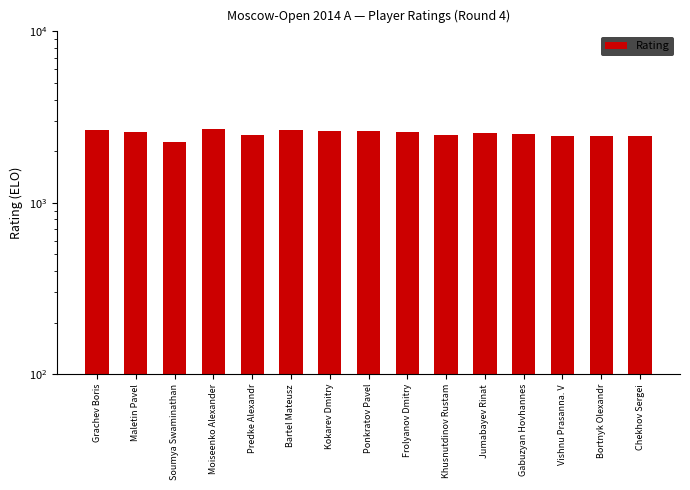

What value does the data have at Khusnutdinov Rustam, to the nearest 10?

2490